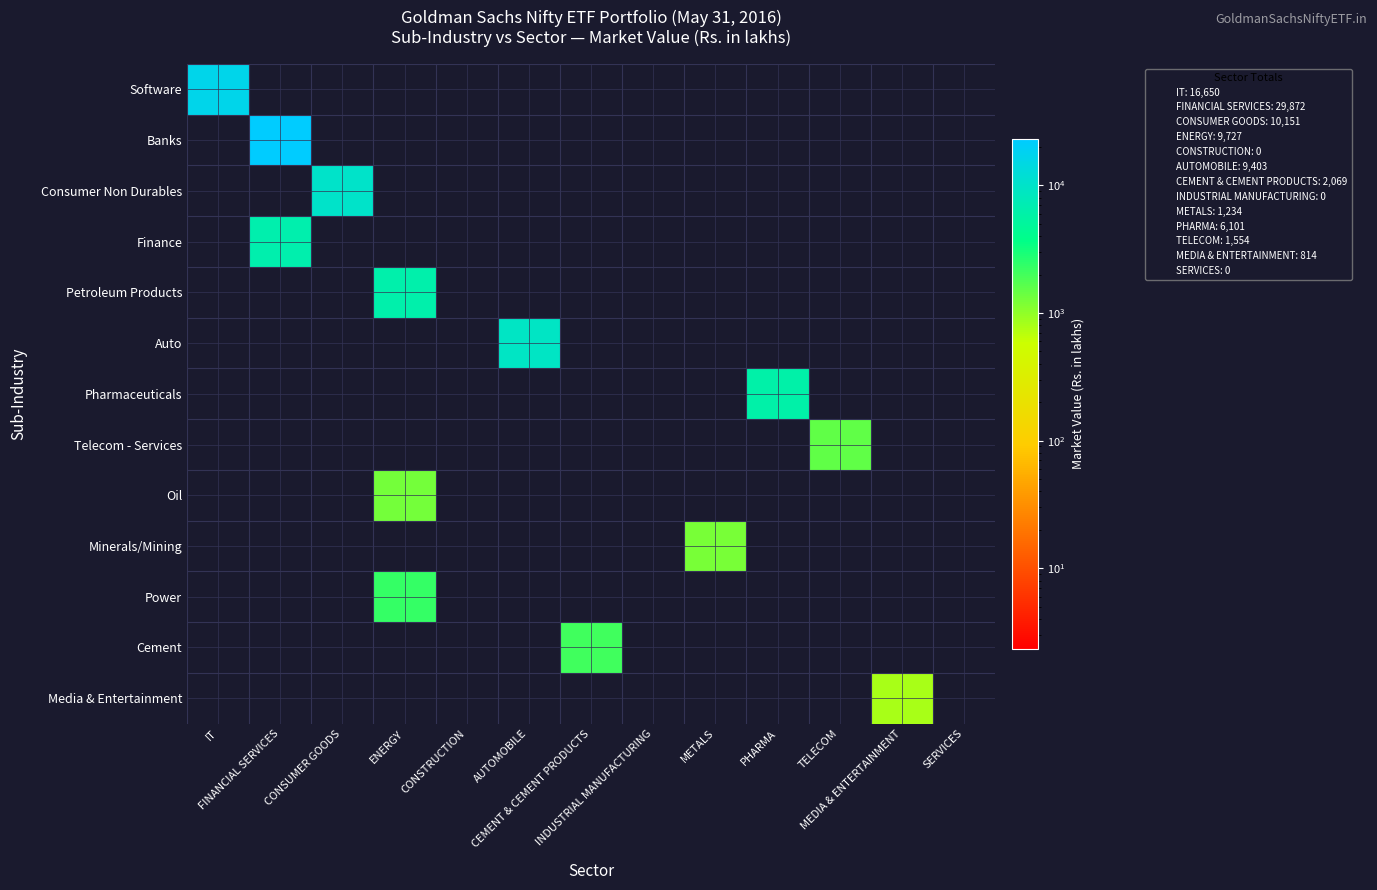

At how many categories does at least one series exceed 7439?

4